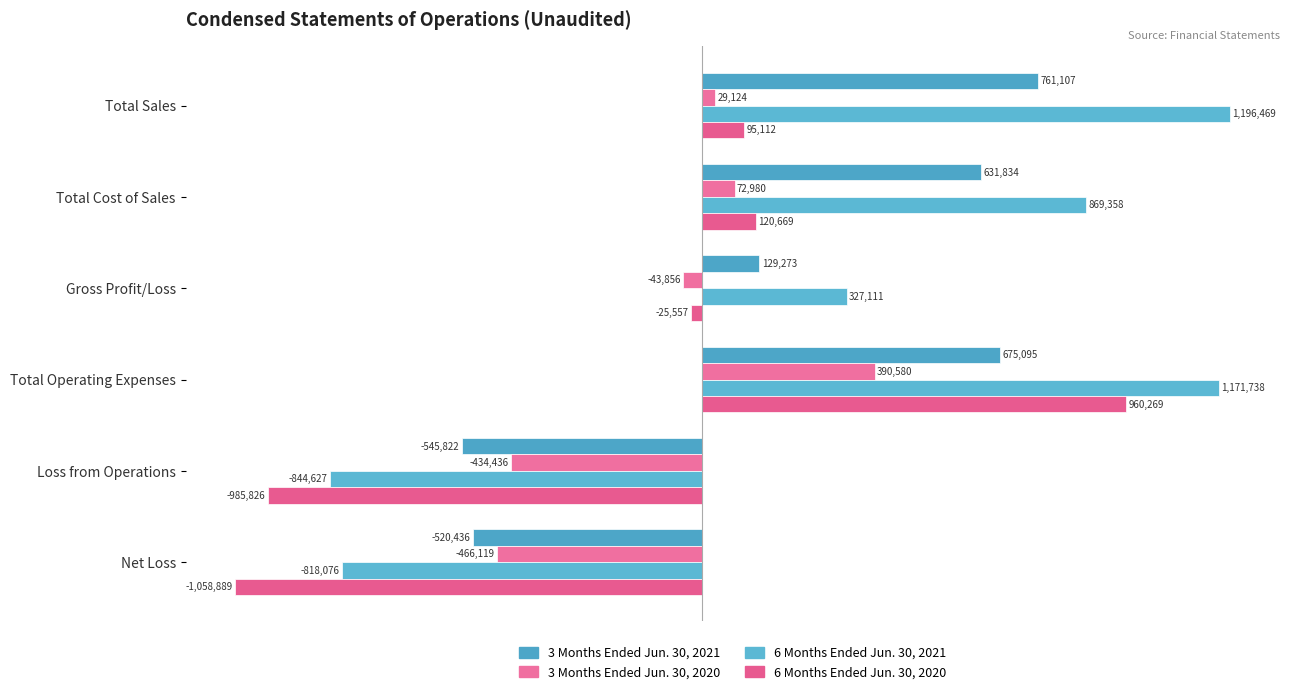

Count the number of data series in this chart.

4